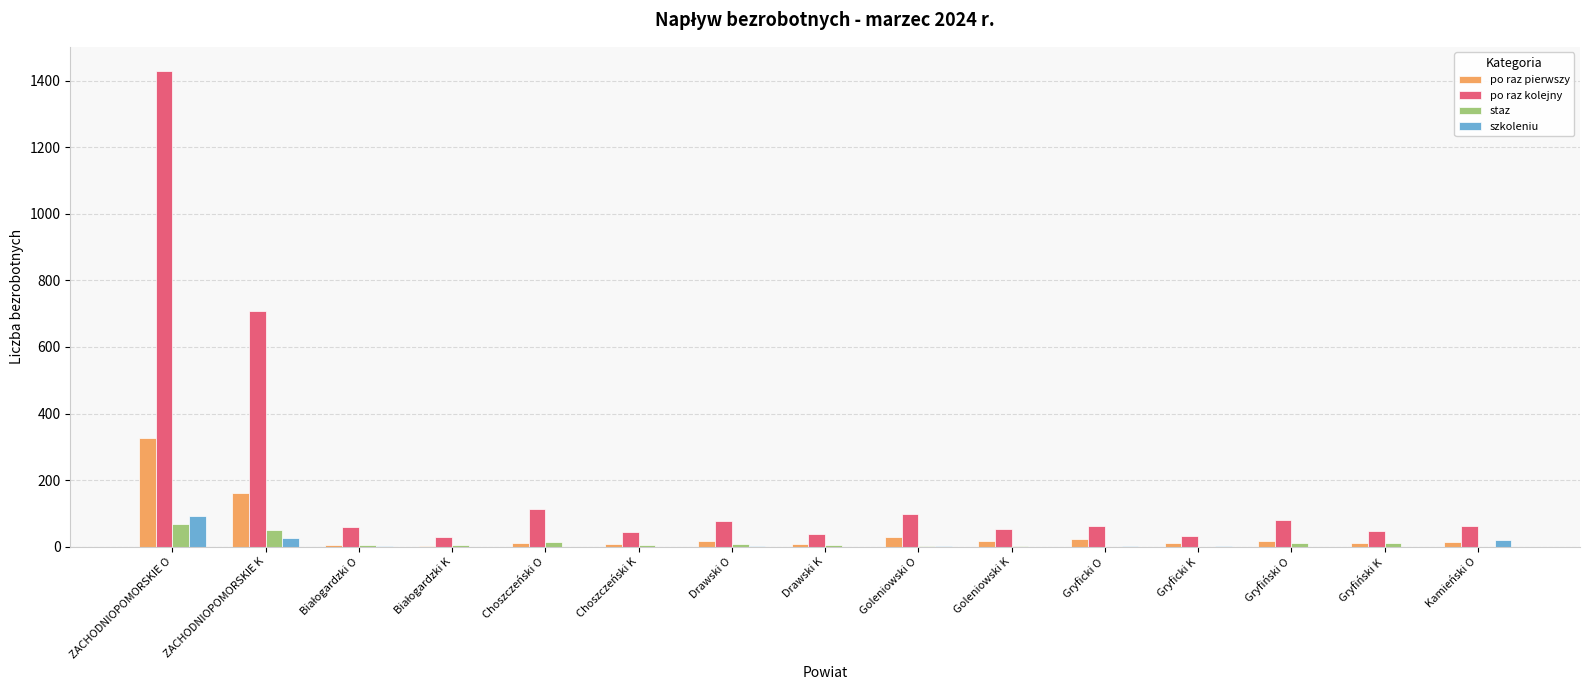

Does the chart contain stacked bars?

No